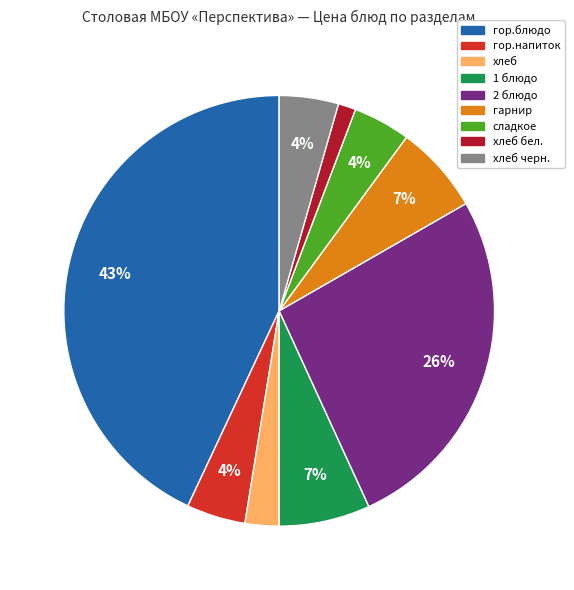

Is there any slice that represents more than half of the pie?

No